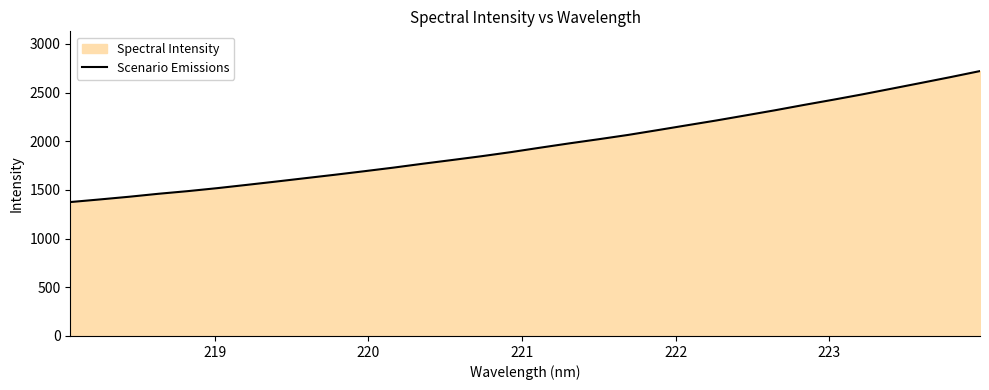

What is the smallest value displayed?

1375.6